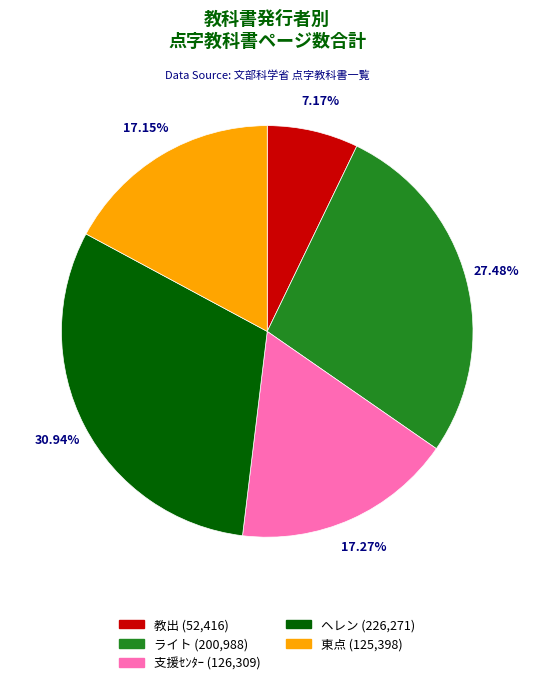

Is there any slice that represents more than half of the pie?

No